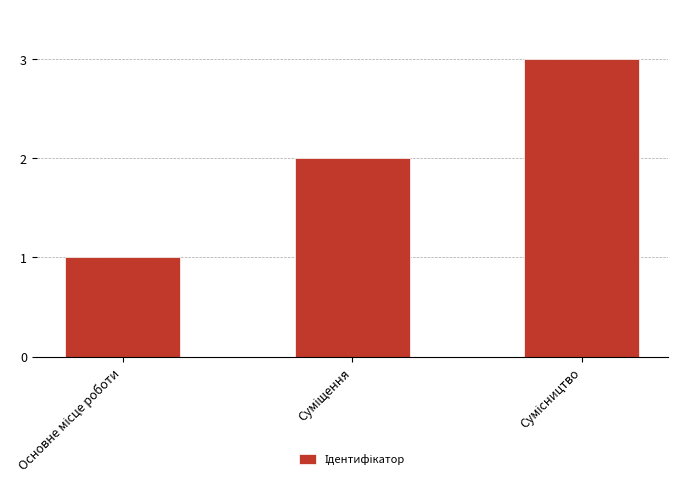

How many values are between 1 and 3?

3